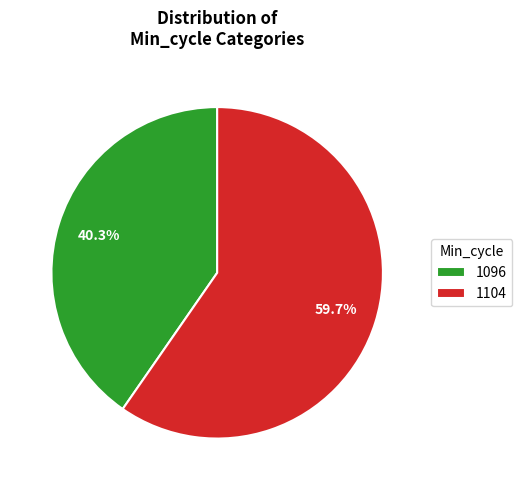

What is the majority slice?

1104